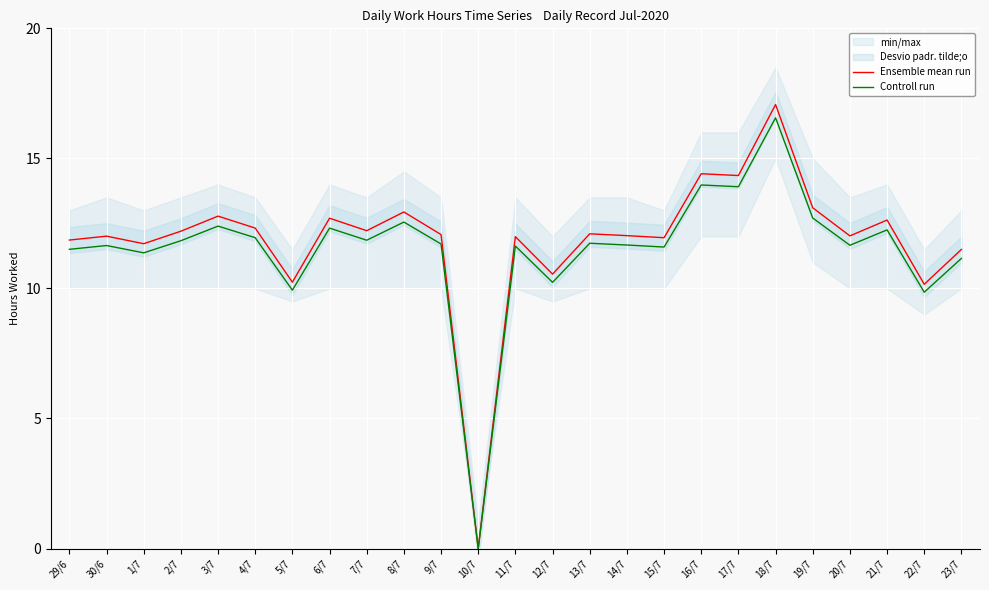

True or false: Ensemble mean run and Controll run cross at least once.

False